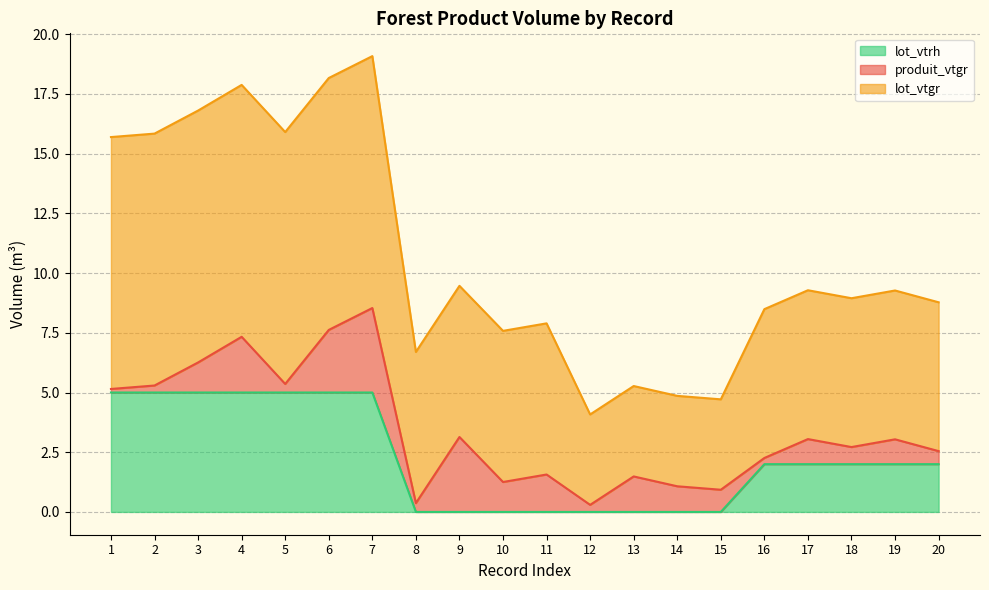

Which series has the largest range (max minus min)?

lot_vtgr